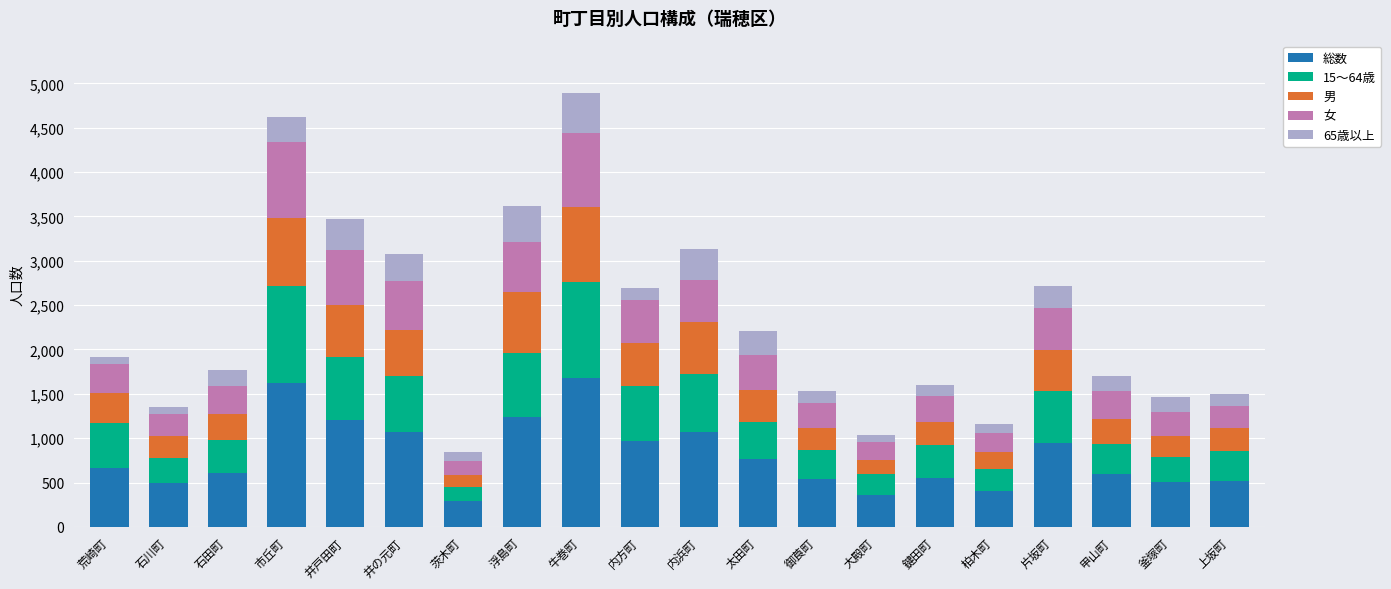

What is the minimum value for 総数?

291